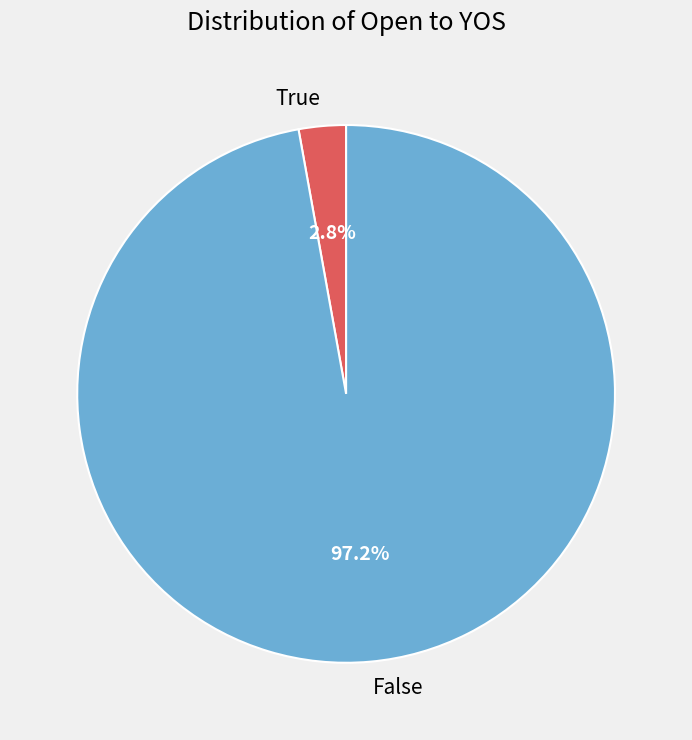

What percentage is NOT represented by True?

97.2%